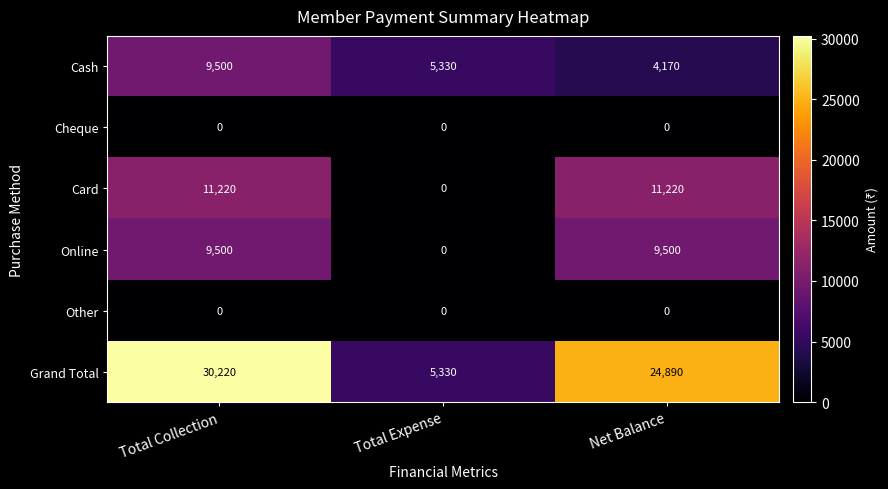

Reading left to right, what are all the values shown in this chart?

Cash: 9500	5330	4170
Cheque: 0	0	0
Card: 11220	0	11220
Online: 9500	0	9500
Other: 0	0	0
Grand Total: 30220	5330	24890